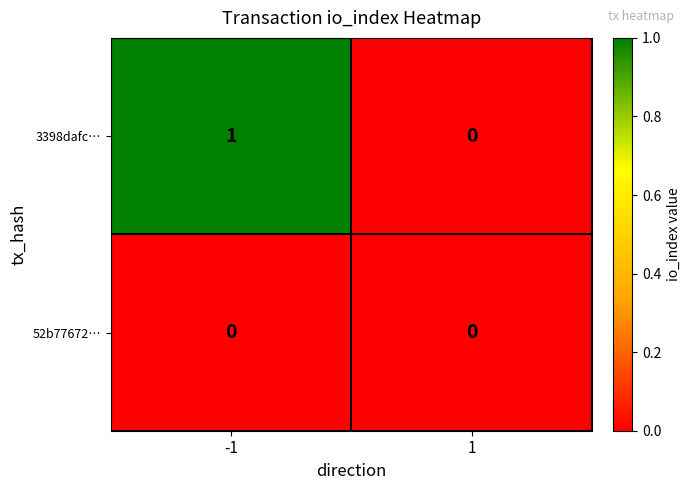

What is the maximum value shown in the chart?

1